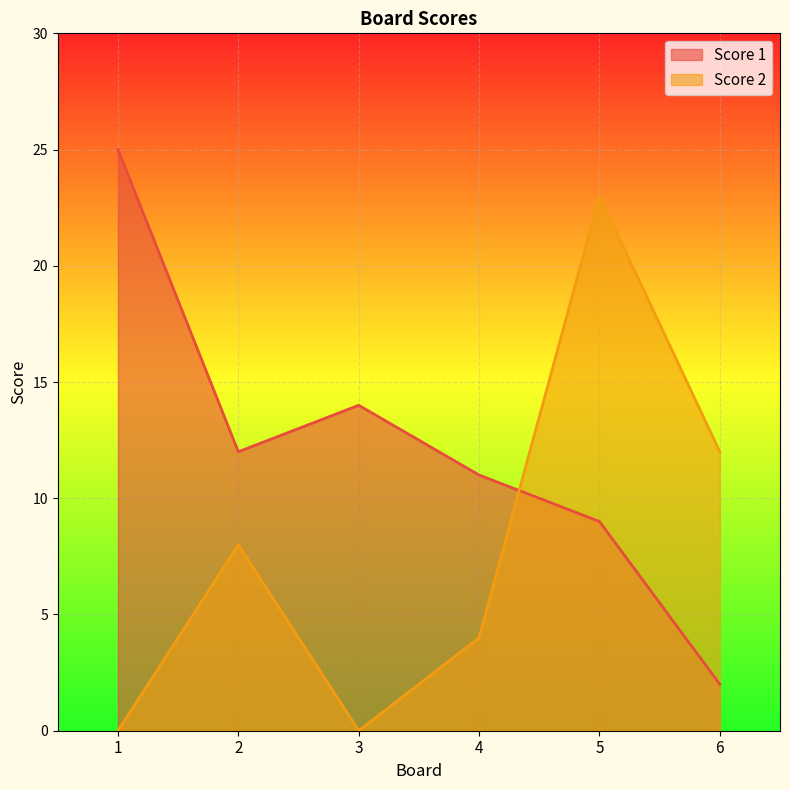

At which label is Score 2 closest to 11?

6